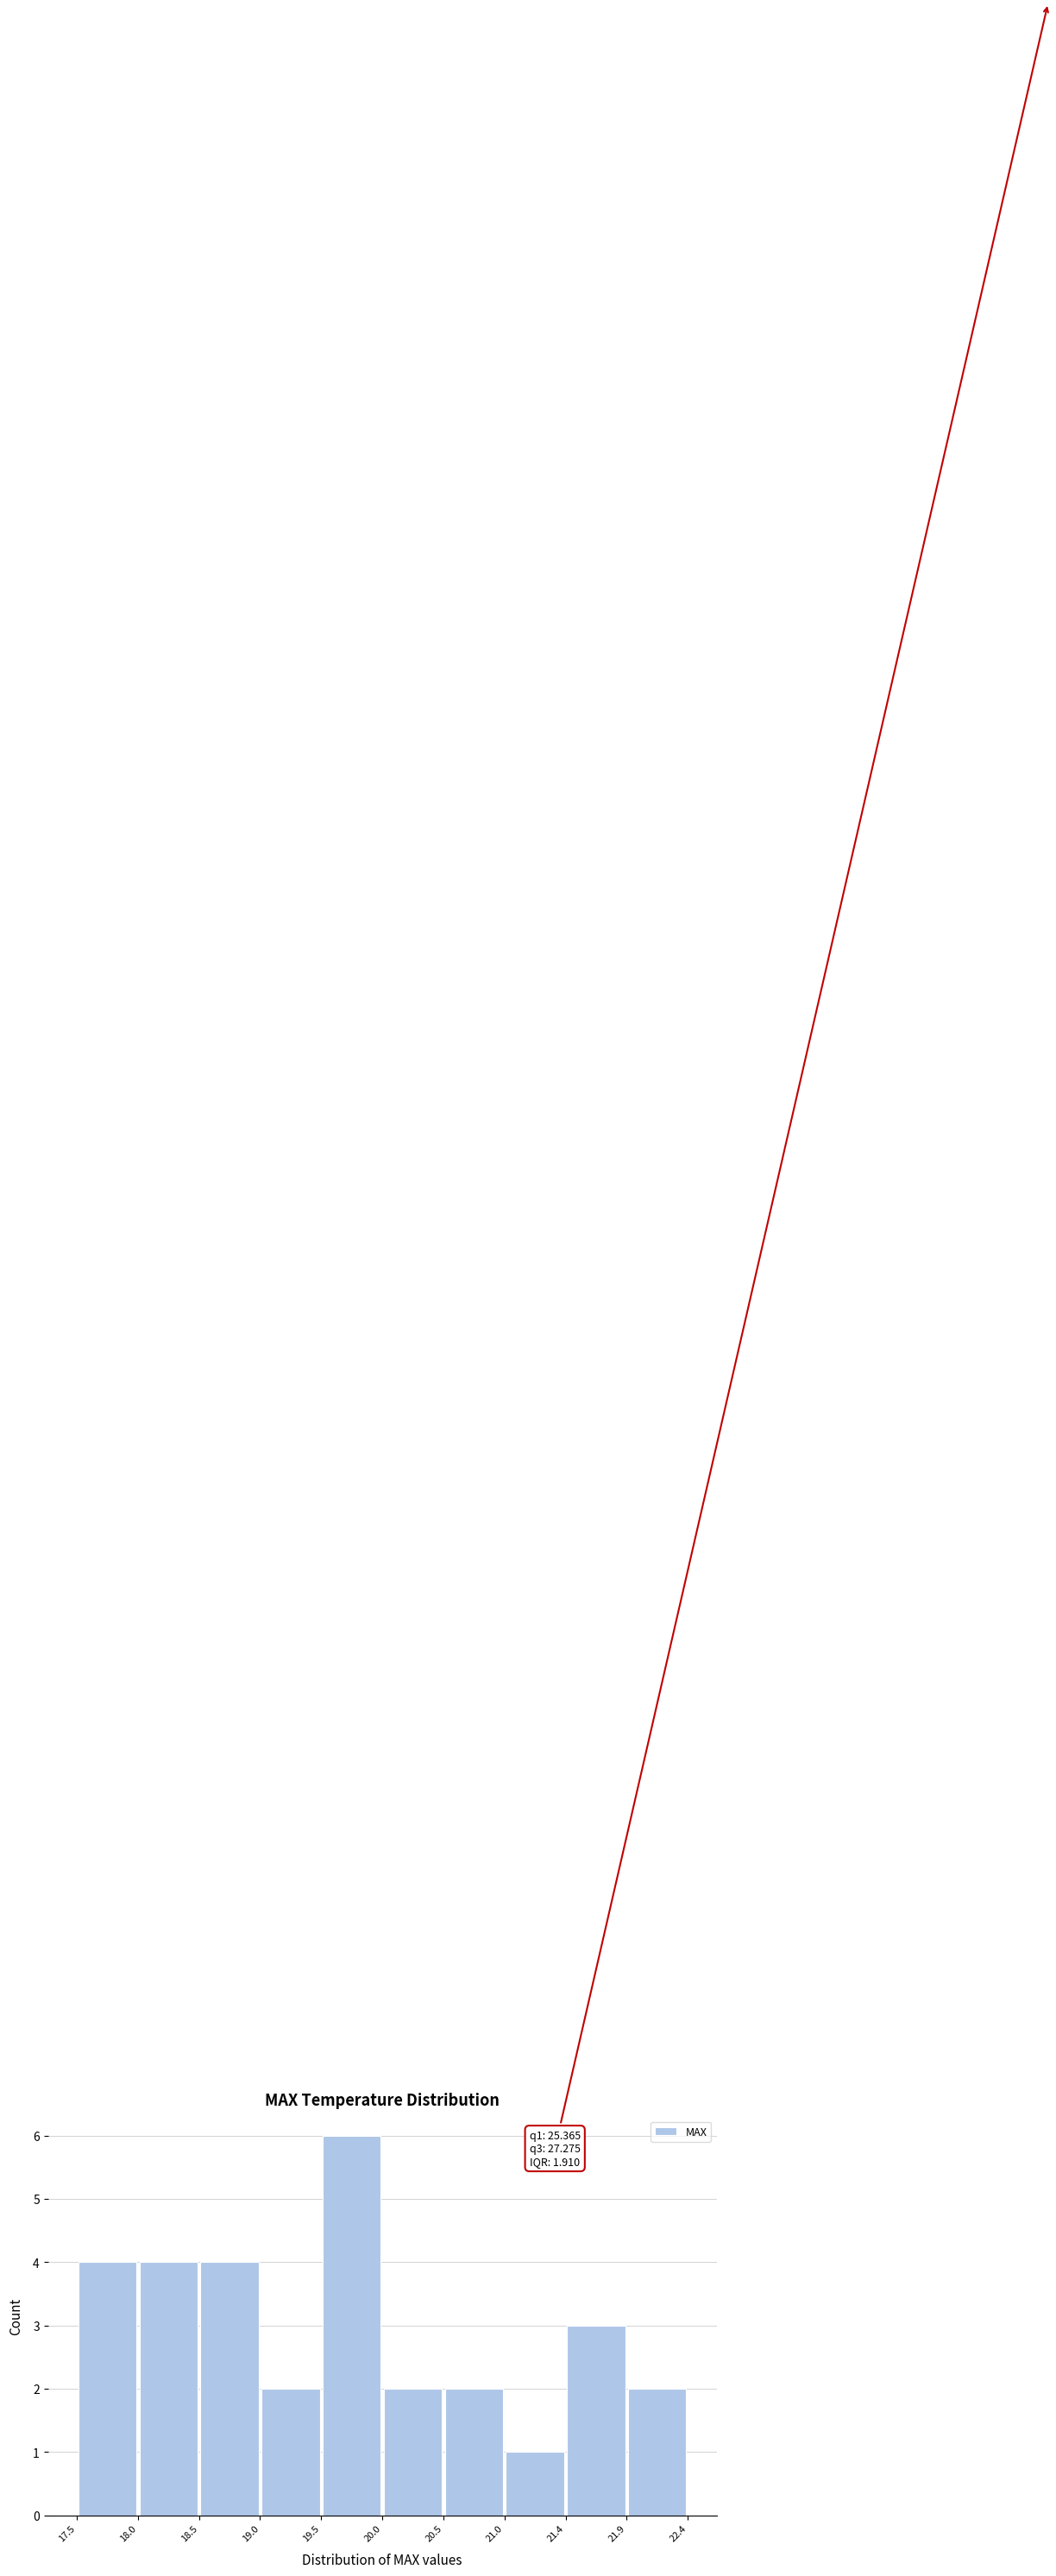

Over which range of the x-axis is the bar tallest?

19.5 to 20.0